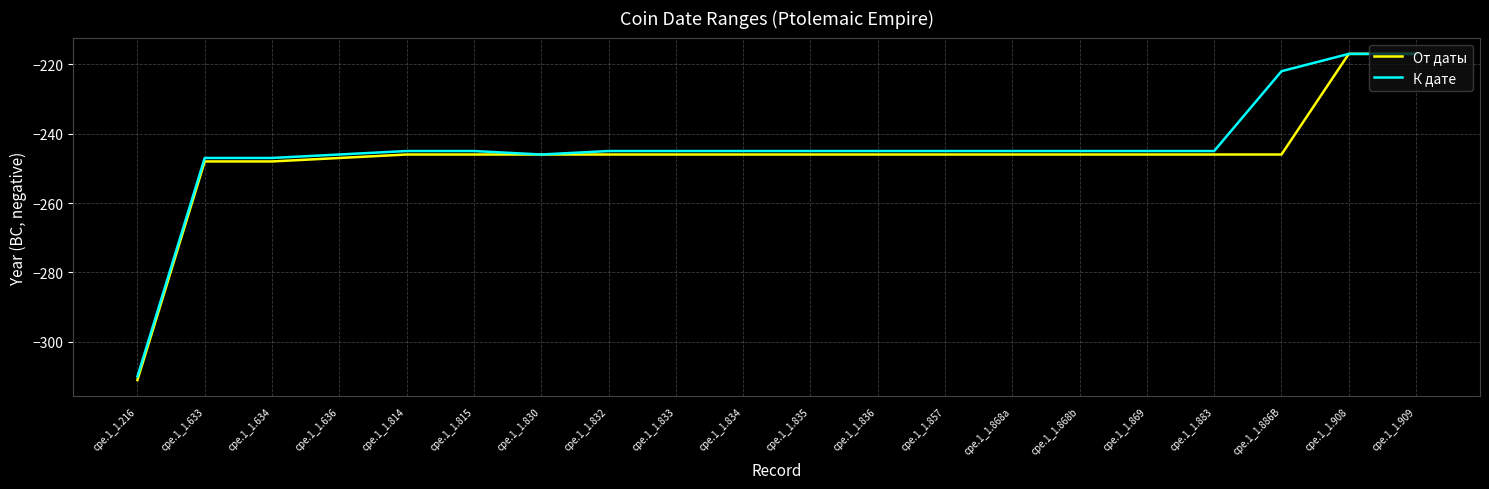

The value of От даты at cpe.1_1.832 is -361. True or false?

False